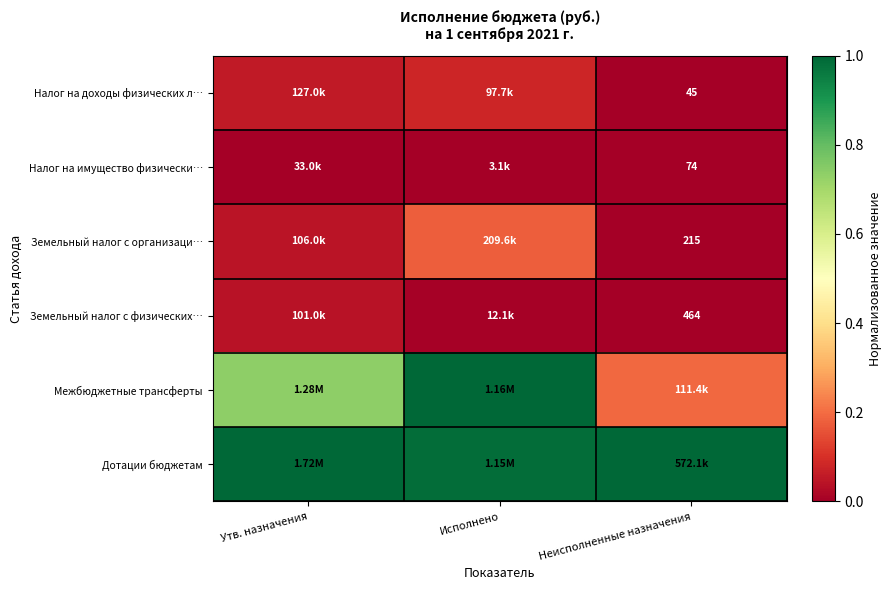

What is the approximate value of Дотации бюджетам at Неисполненные назначения?

1.0